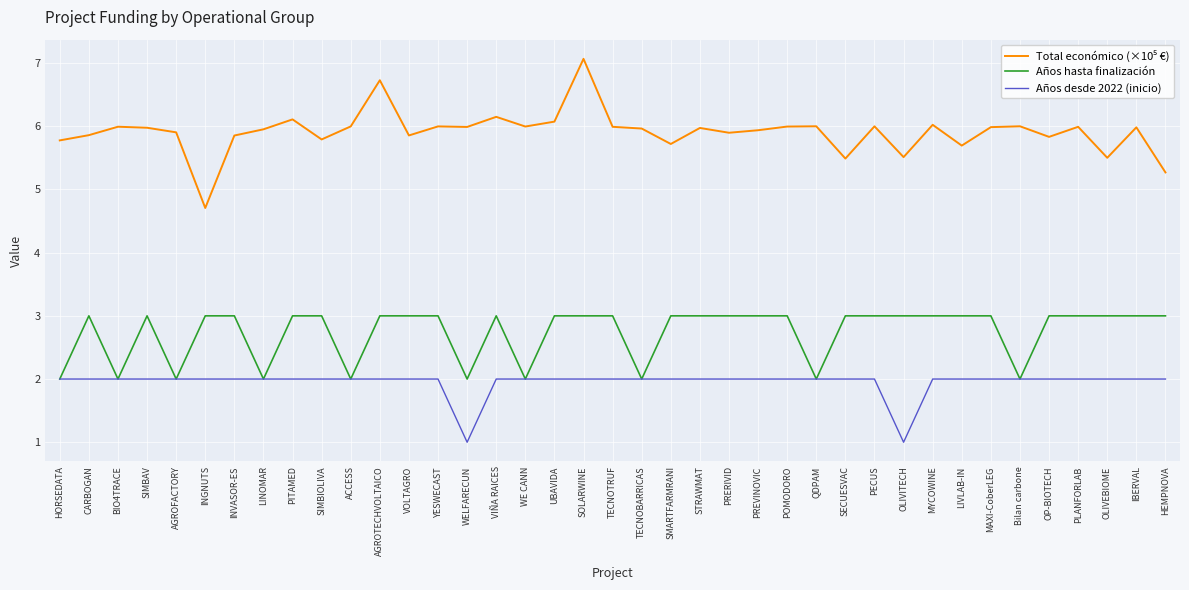

What position from the right is MYCOWINE?

9